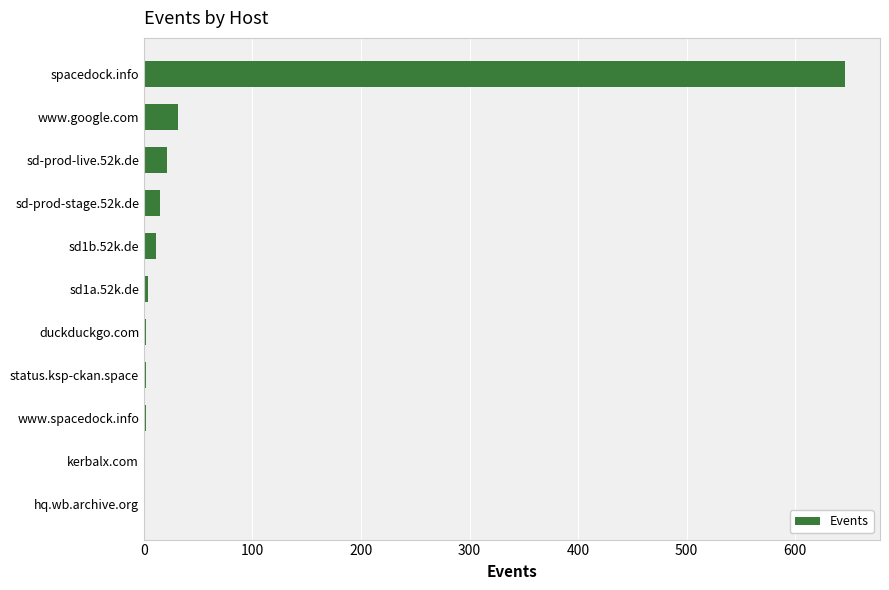

The value at spacedock.info is 646. True or false?

True